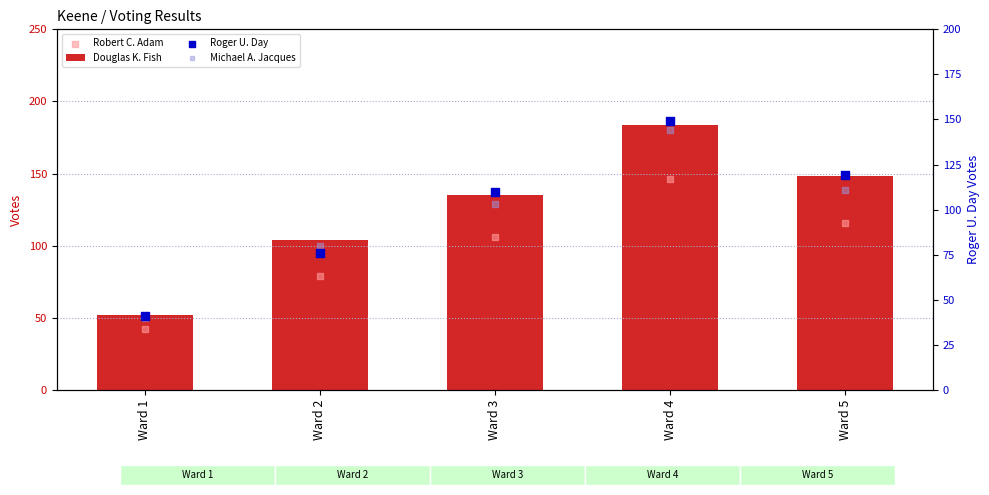

Which series has the widest spread of Y values?

Douglas K. Fish